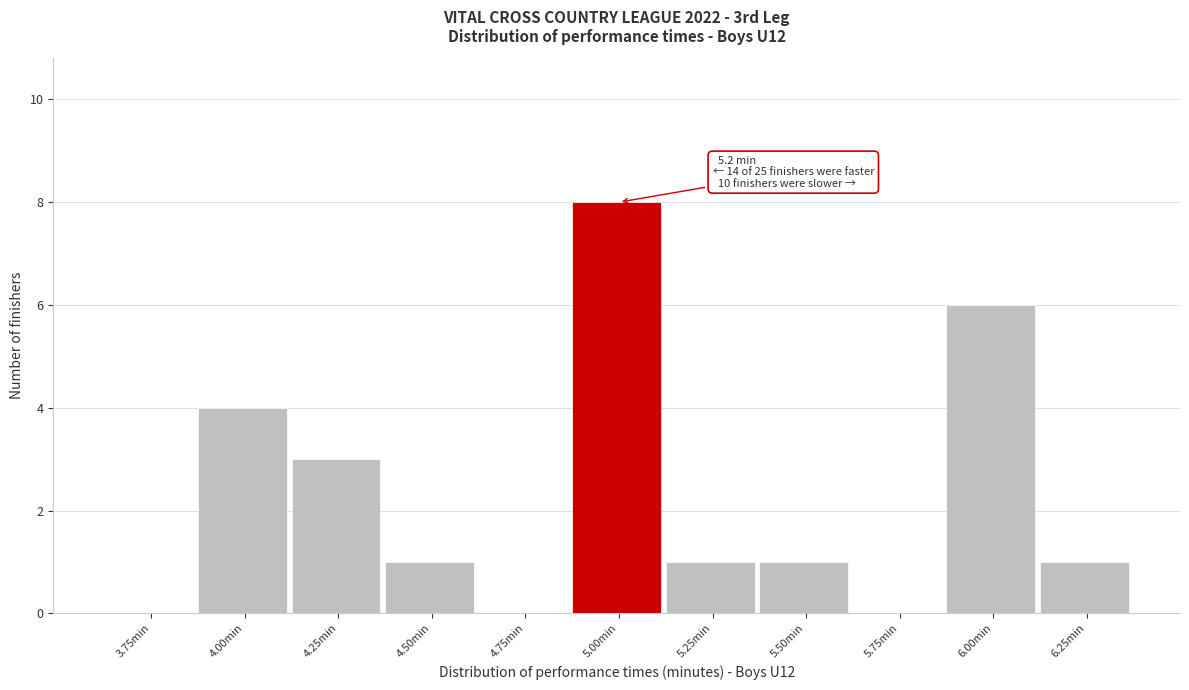

Reading left to right, list all the values displayed in this chart.

3.75min=0	4.00min=4	4.25min=3	4.50min=1	4.75min=0	5.00min=8	5.25min=1	5.50min=1	5.75min=0	6.00min=6	6.25min=1